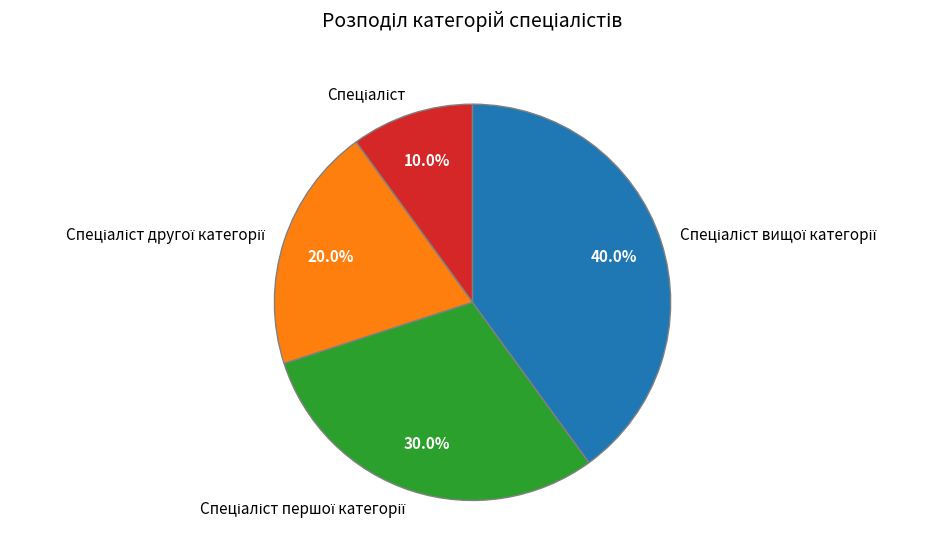

Is there any slice that represents more than half of the pie?

No